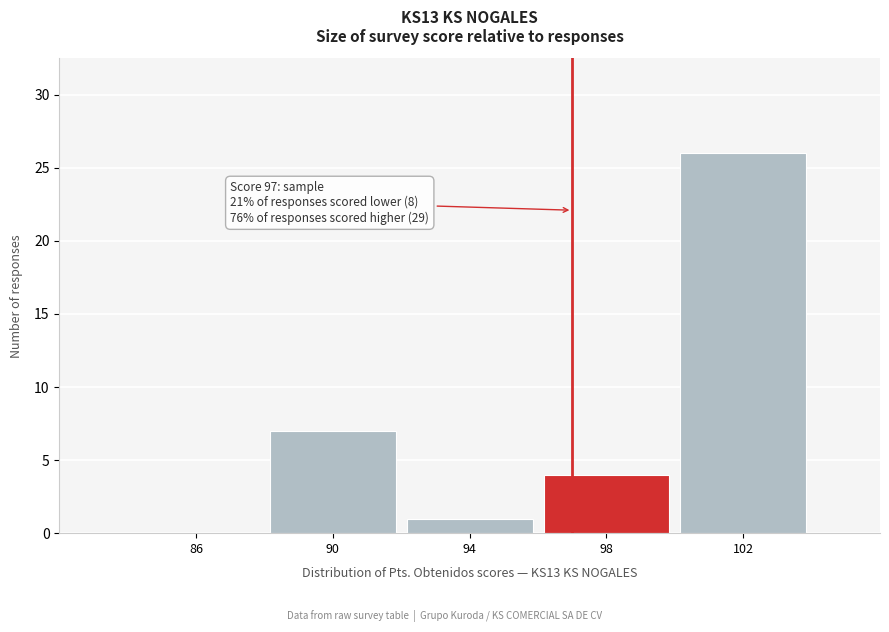

Over which range of the x-axis is the bar tallest?

100 to 104